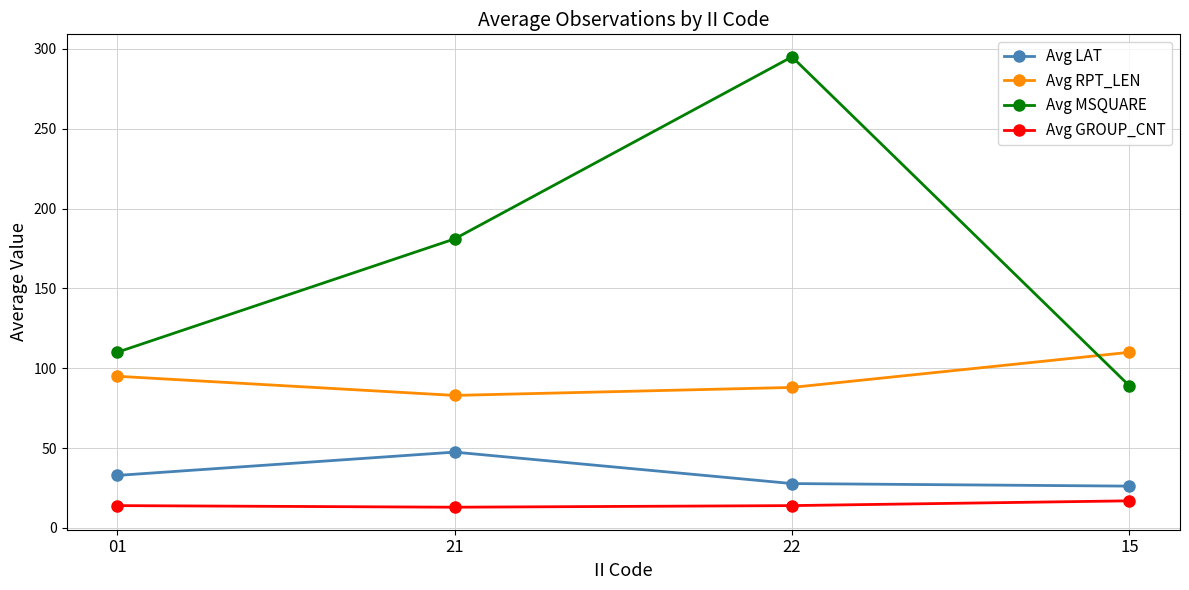

What is the sum of all Avg LAT values?

134.4